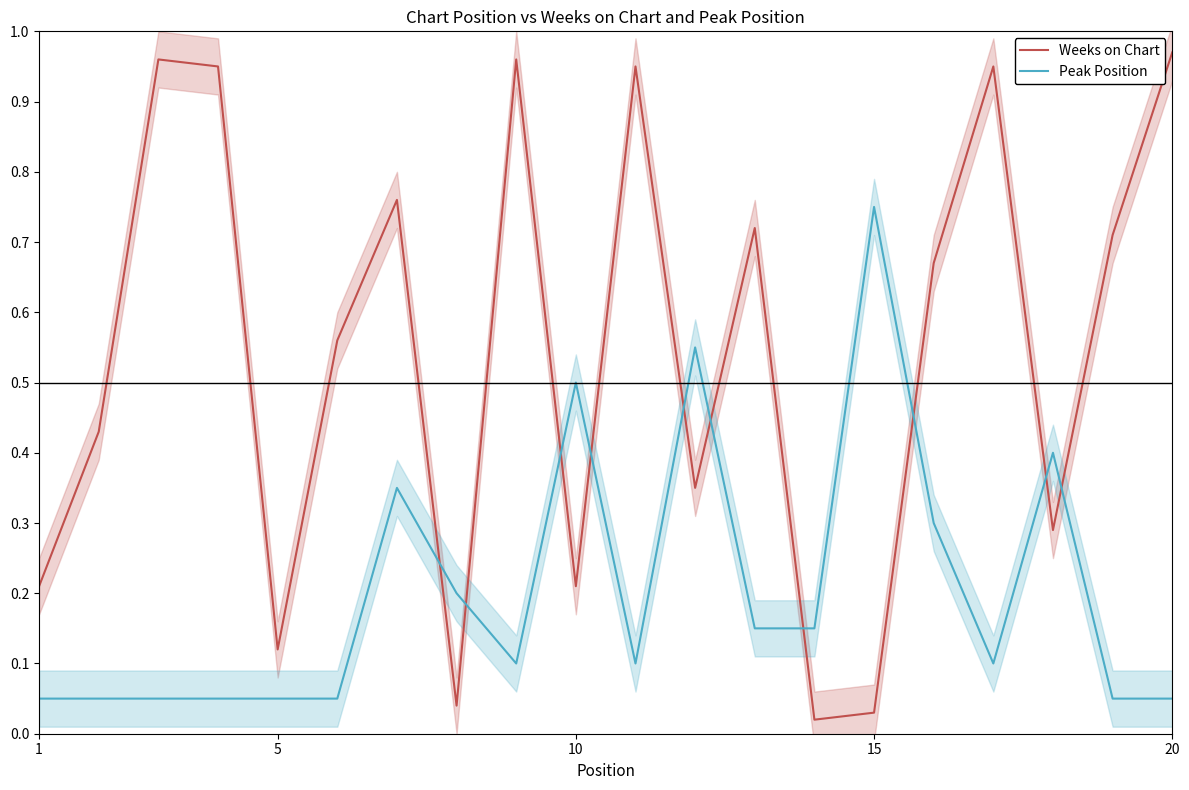

The Weeks on Chart series shows 0.1 at 10. True or false?

False